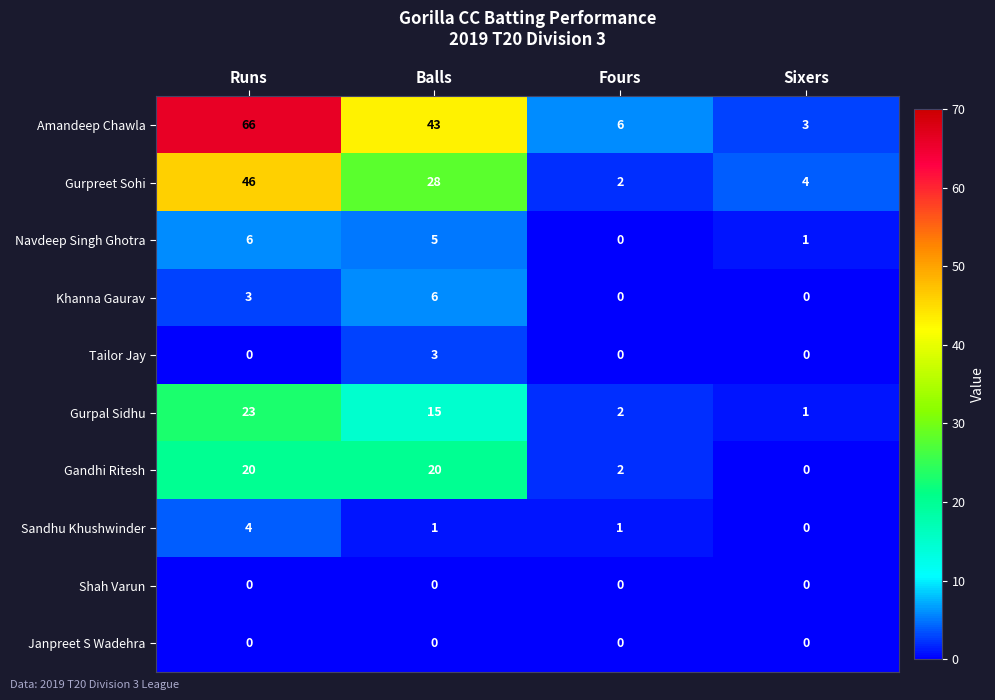

What value does the Gurpreet Sohi series have at Sixers, to the nearest 5?

5